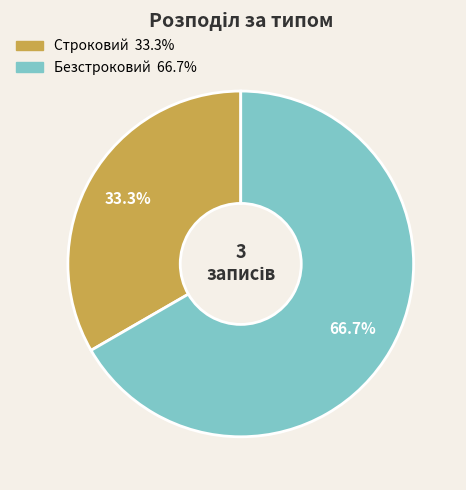

Do Безстроковий and Строковий together represent more than half of the pie?

Yes